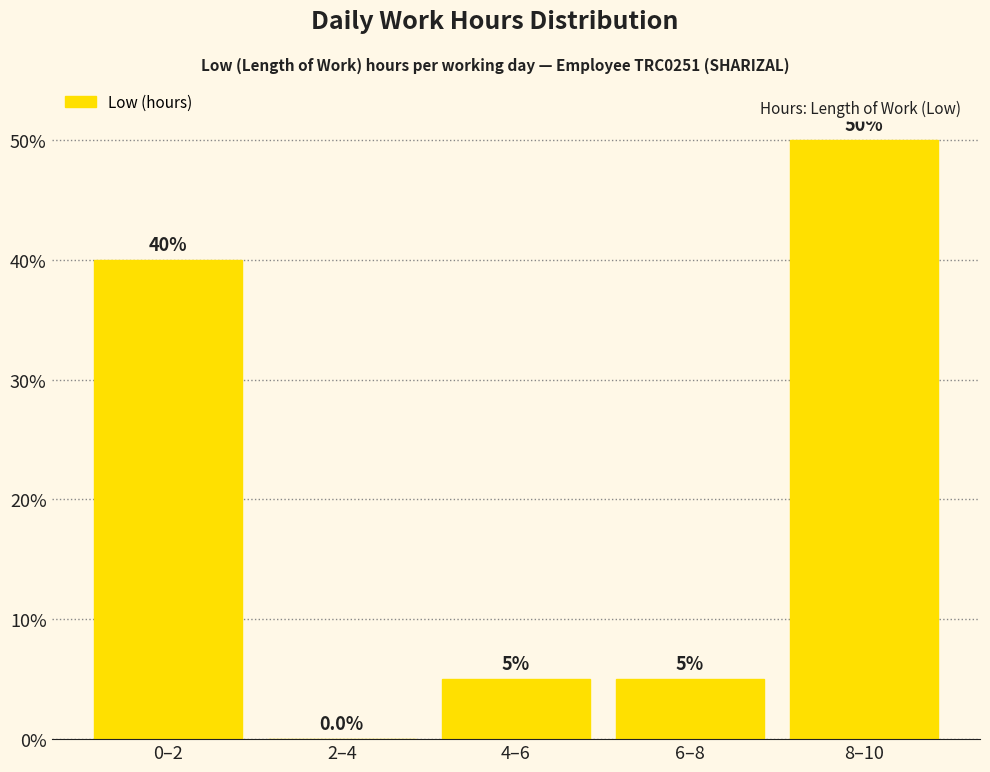

Reading left to right, what are all the values shown in this chart?

0–2=40	2–4=0	4–6=5	6–8=5	8–10=50